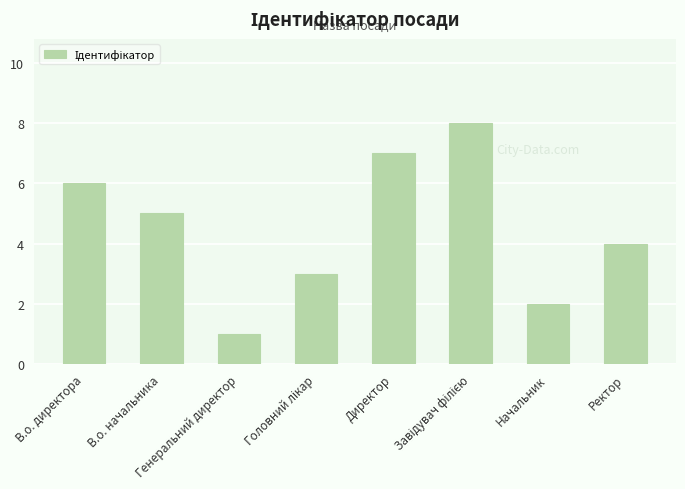

What is the change in value from В.о. директора to Начальник?

-4